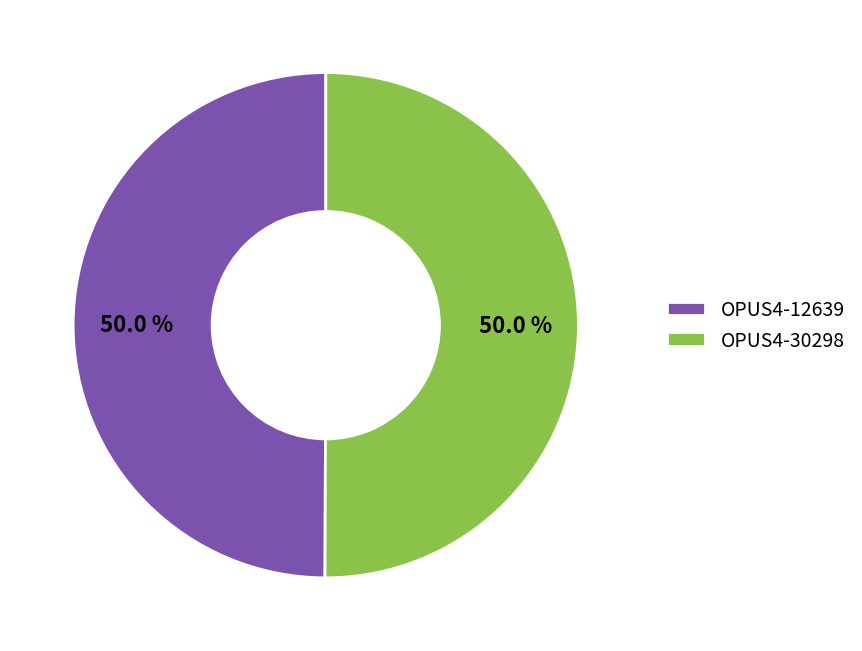

Is the sum of OPUS4-12639 and OPUS4-30298 greater than half?

Yes